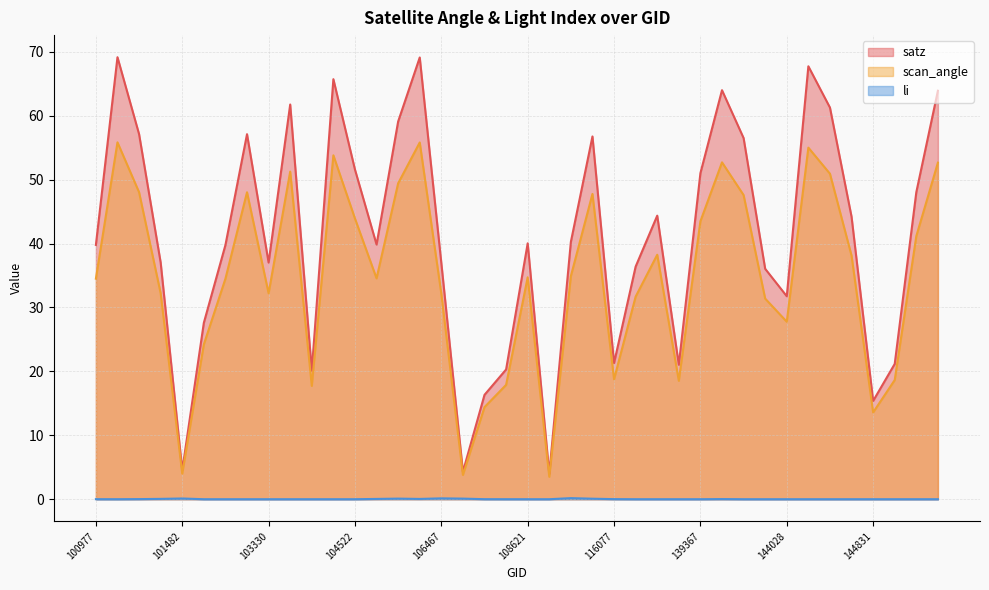

Rank the series at 108621 from lowest to highest value.

li, scan_angle, satz